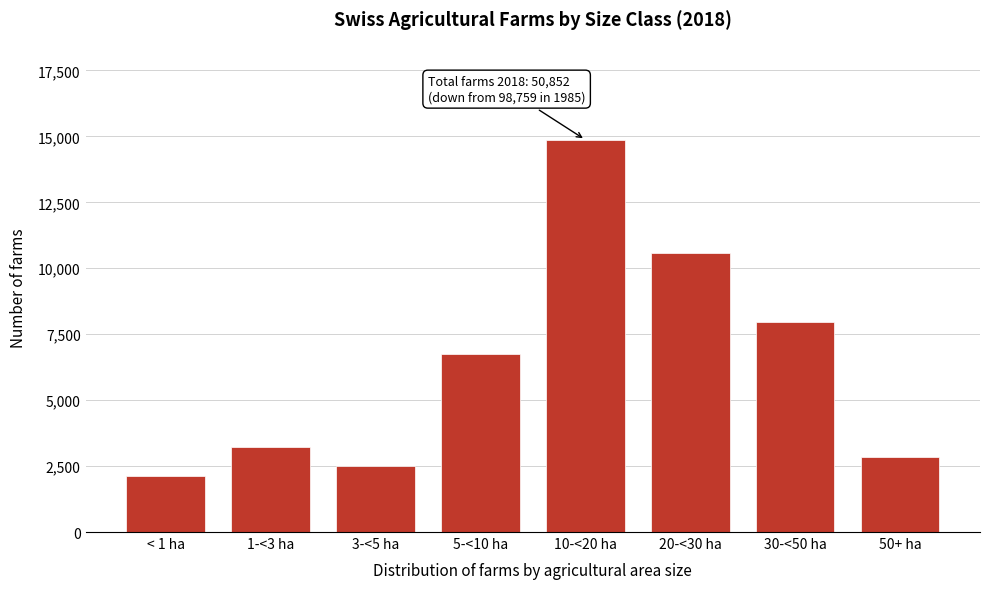

Reading left to right, what are all the values shown in this chart?

< 1 ha=2123	1-<3 ha=3219	3-<5 ha=2519	5-<10 ha=6752	10-<20 ha=14873	20-<30 ha=10576	30-<50 ha=7944	50+ ha=2846